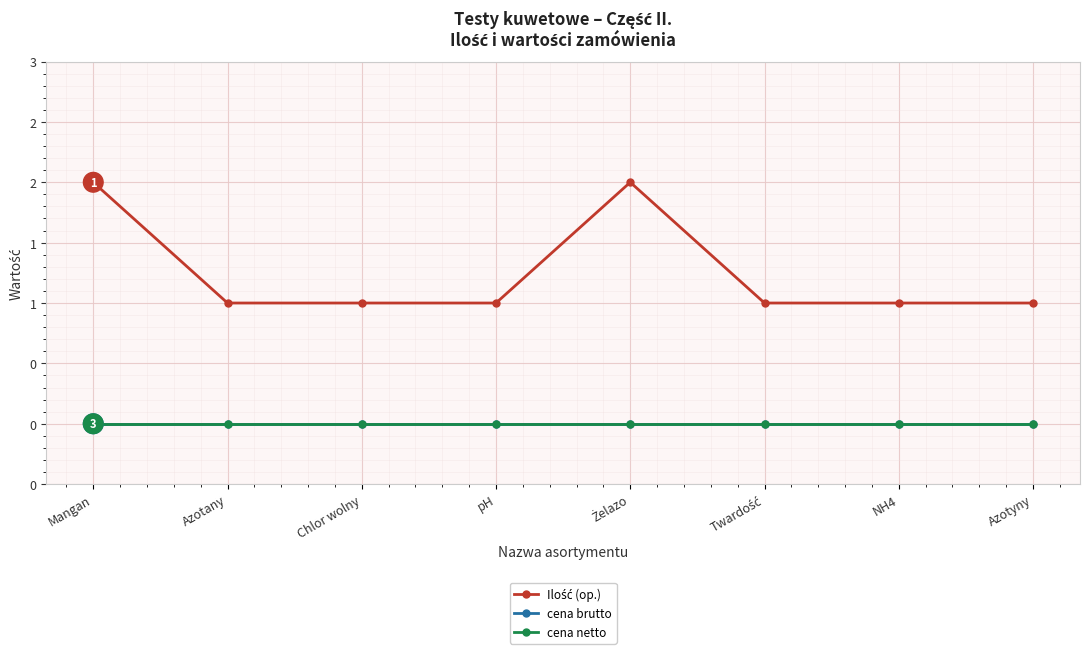

Is this an area chart (filled region under the line)?

No